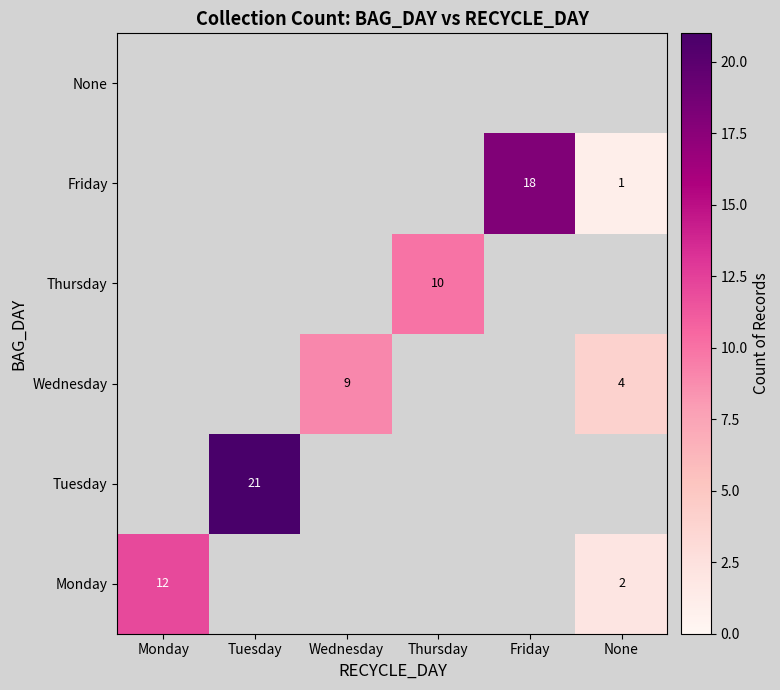

The Wednesday series shows 9 at Wednesday. True or false?

True